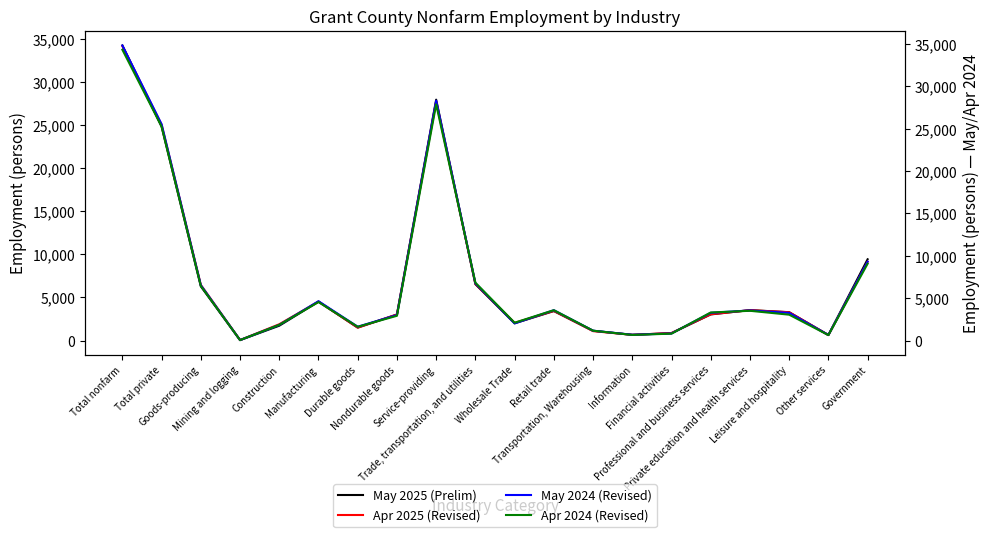

How many lines are shown in the chart?

4